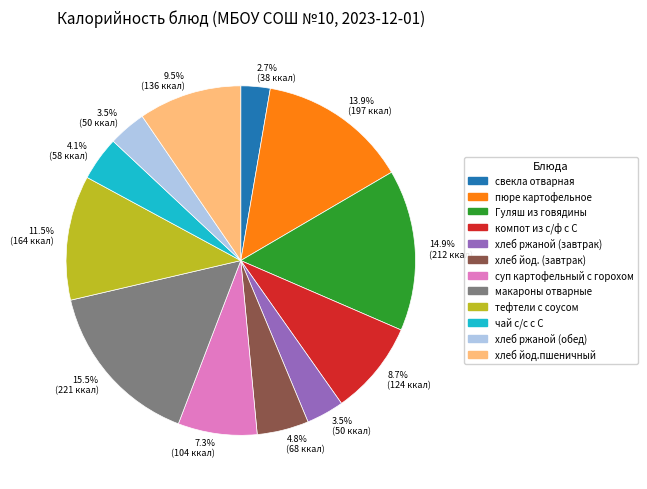

Does any single category account for the majority?

No